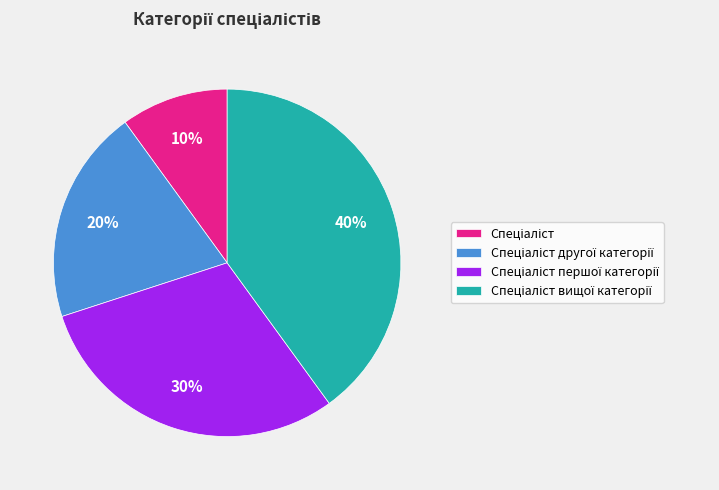

Does any single category account for the majority?

No